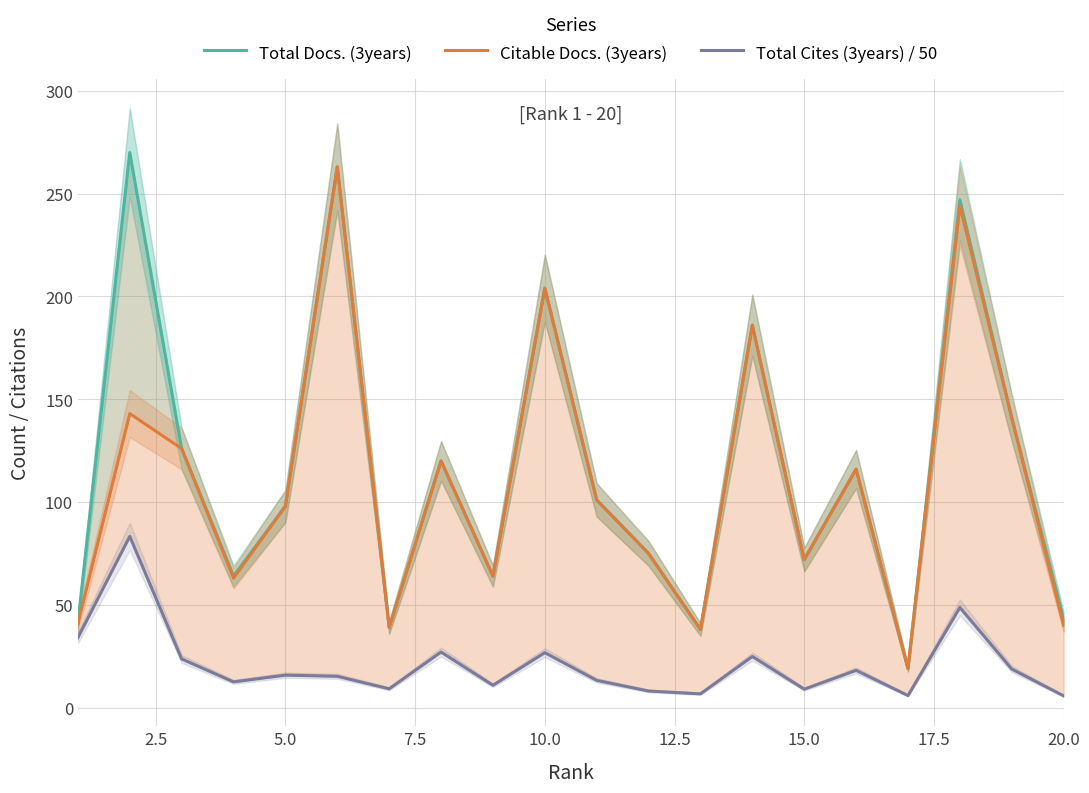

Reading left to right, what are all the values shown in this chart?

Total Docs. (3years): 41.0	270.0	126.0	64.0	98.0	263.0	39.0	120.0	64.0	204.0	101.0	75.0	38.0	186.0	72.0	116.0	19.0	247.0	141.0	43.0
Citable Docs. (3years): 41.0	143.0	126.0	63.0	98.0	263.0	39.0	120.0	64.0	204.0	101.0	75.0	38.0	186.0	72.0	116.0	19.0	244.0	141.0	40.0
Total Cites (3years) / 50: 34.1	83.3	23.7	12.5	15.8	15.3	9.2	27.0	10.9	26.7	13.3	8.1	6.7	24.9	9.0	18.1	5.9	48.7	18.8	5.7